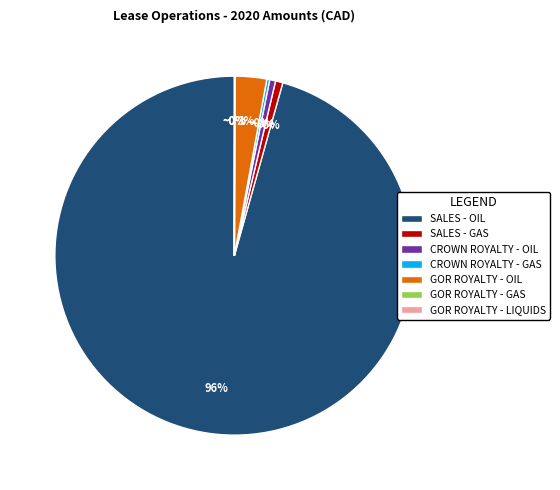

Between GOR ROYALTY - OIL and CROWN ROYALTY - OIL, which is larger?

GOR ROYALTY - OIL